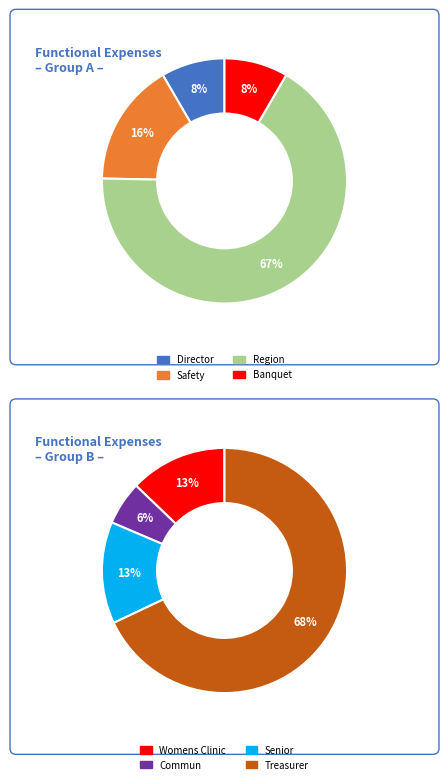

The Director slice represents 16% of the pie. True or false?

False